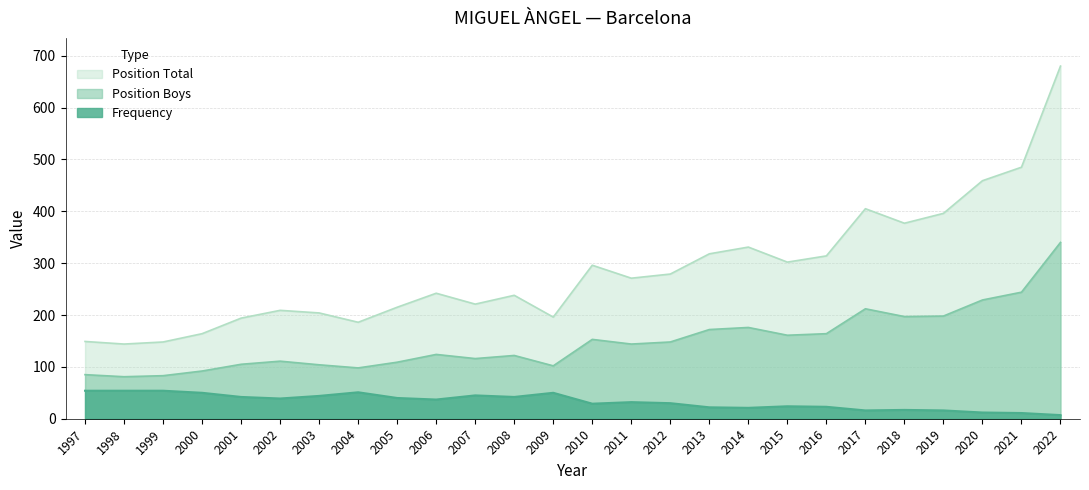

True or false: Position Boys and Frequency cross at least once.

False